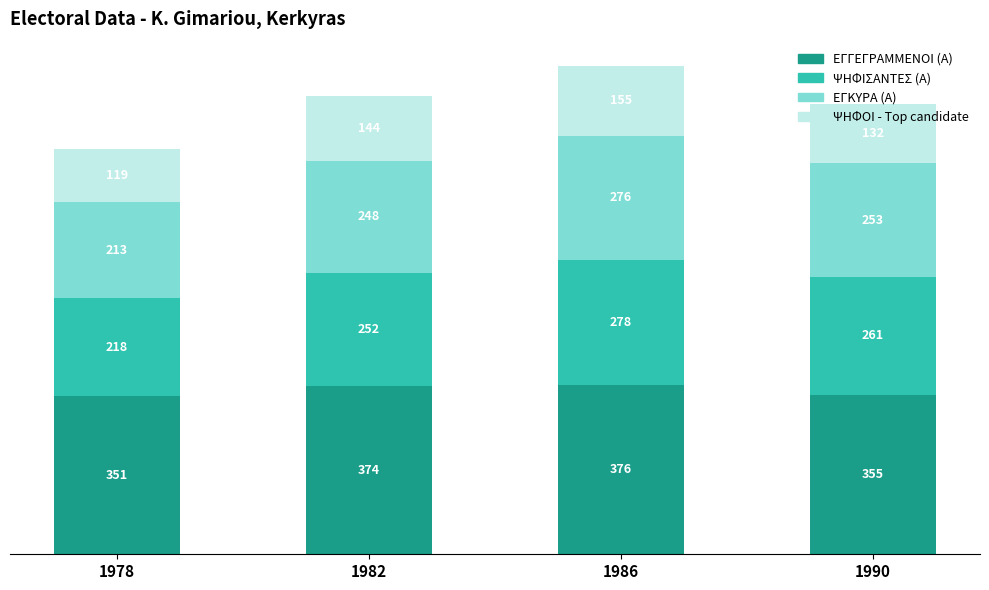

What is the total value across all series at 1986?

1085